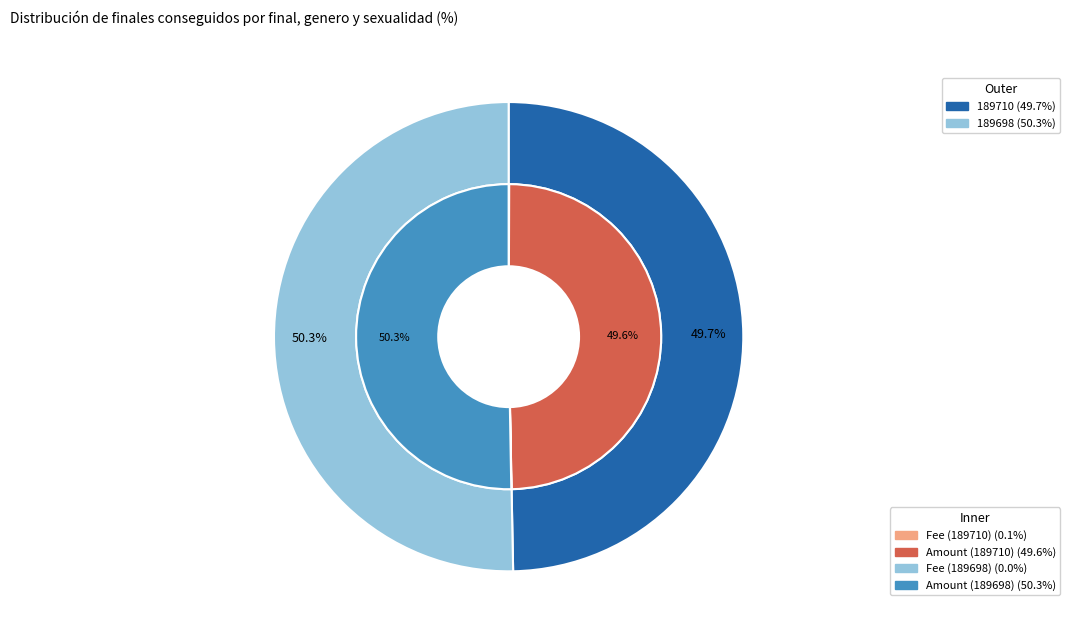

How many segments does this pie chart have?

2